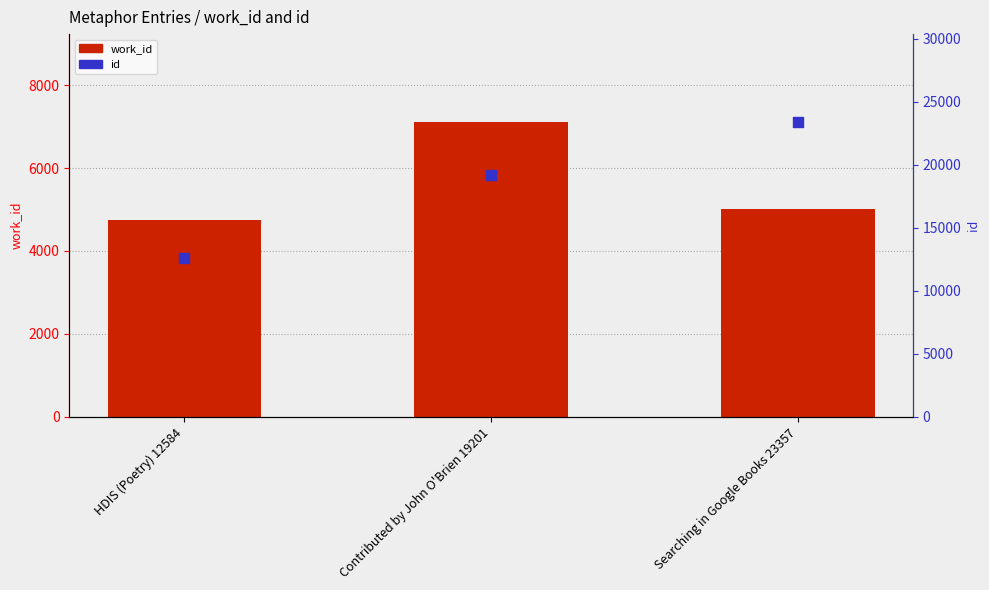

Which series has the largest Y range (max minus min)?

id